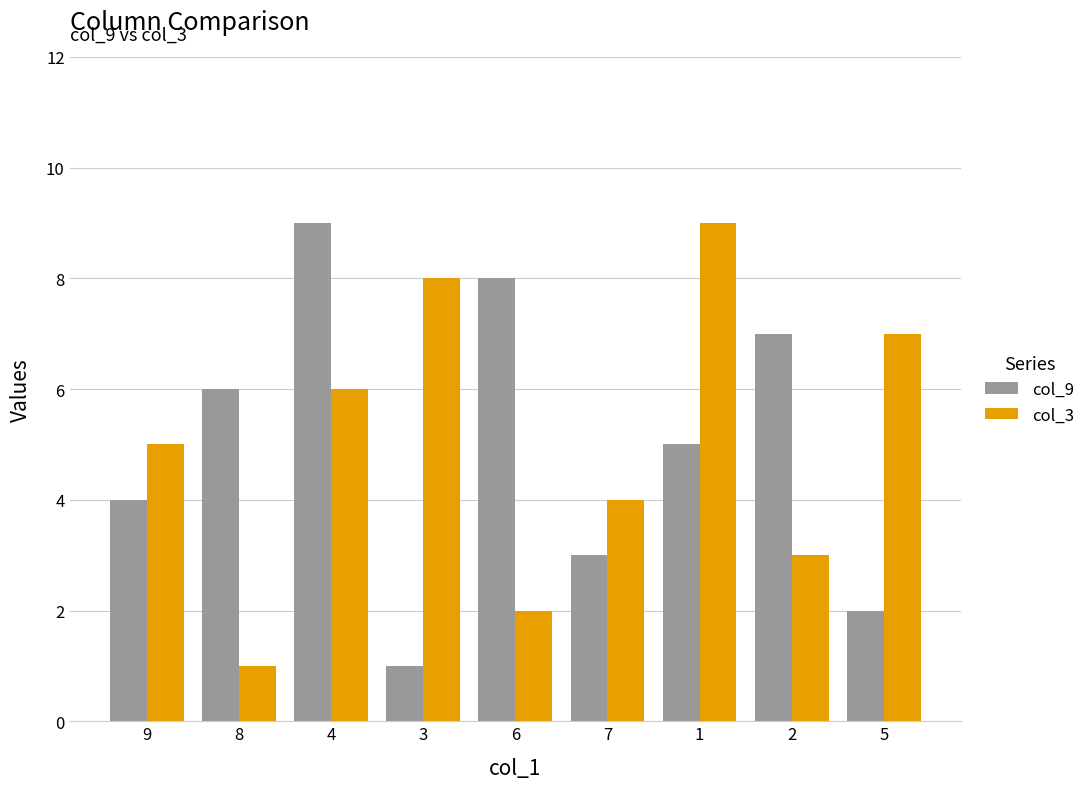

What is the difference between the maximum and minimum values in the col_3 series?

8